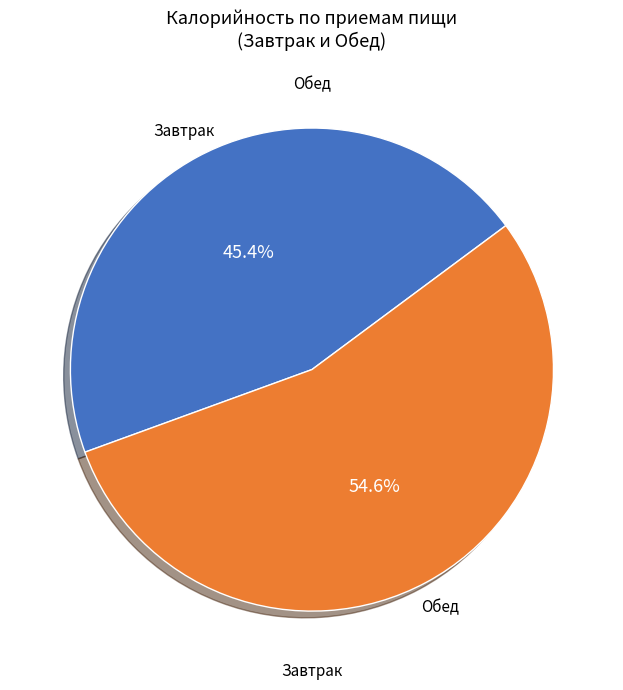

What is the total percentage of Обед and Завтрак?

100.0%